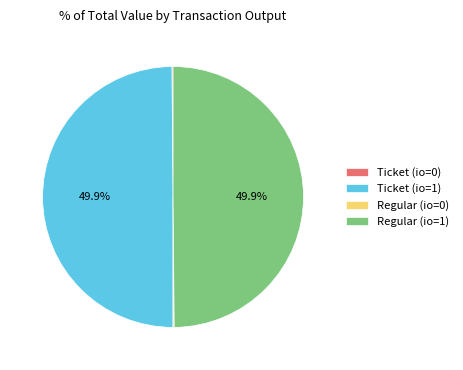

What portion of the pie excludes Ticket (io=1)?

50.1%